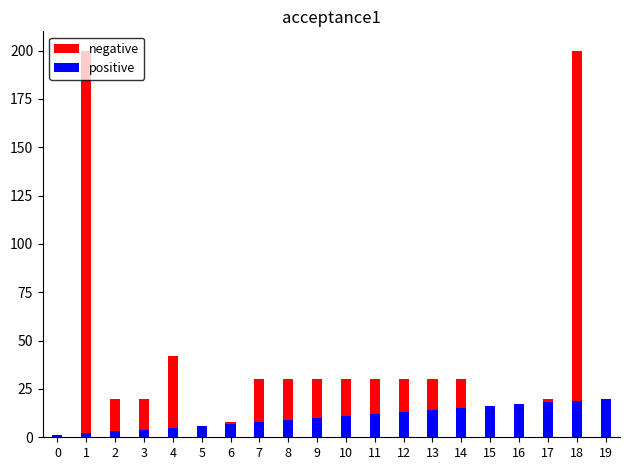

Rank the series by their average value, from highest to lowest.

negative, positive